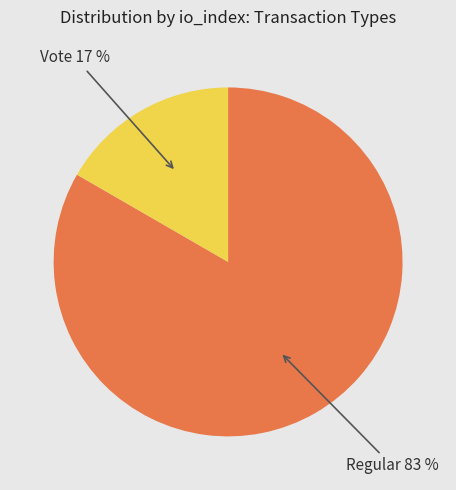

To the nearest percent, what is the average slice percentage?

50%